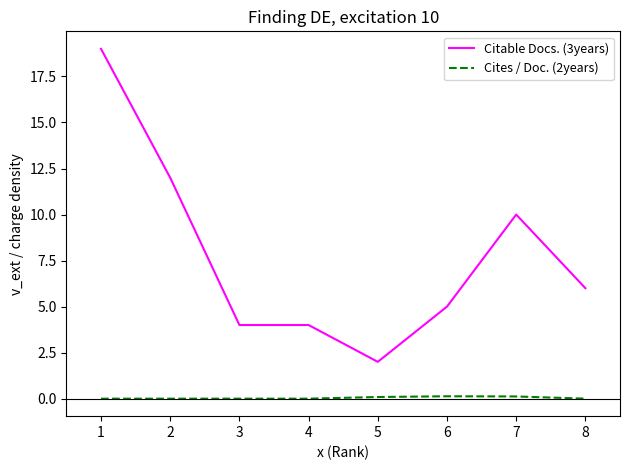

Which series has the largest range (max minus min)?

Citable Docs. (3years)